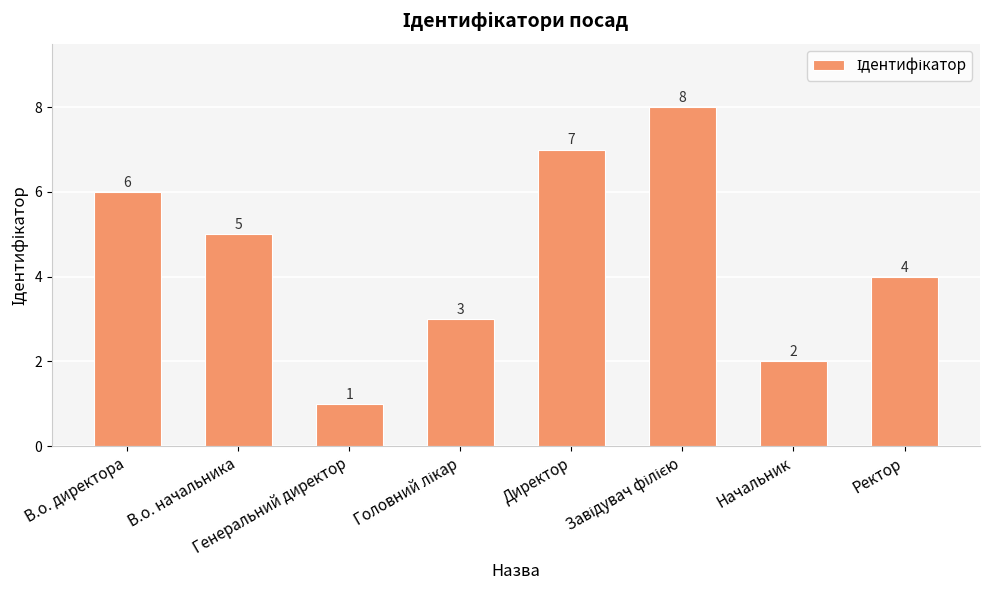

How many data points does each series have?

8